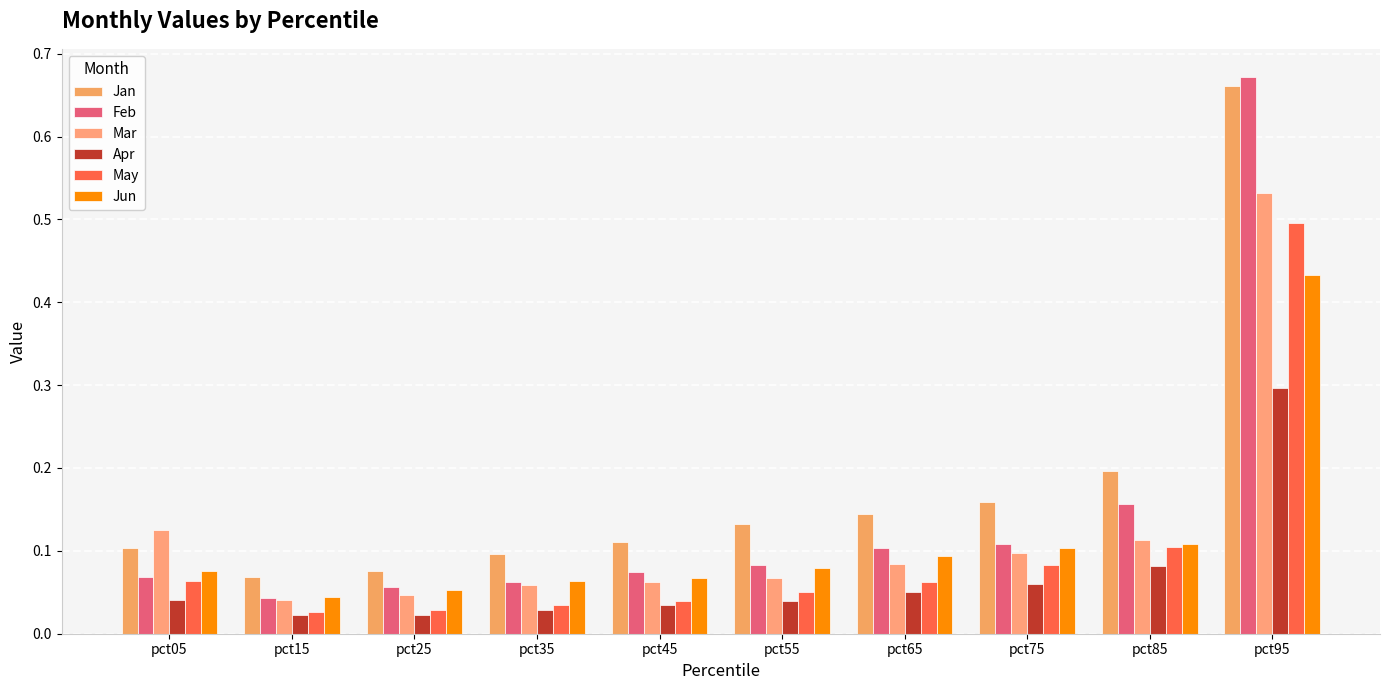

How many bars are there in total?

60